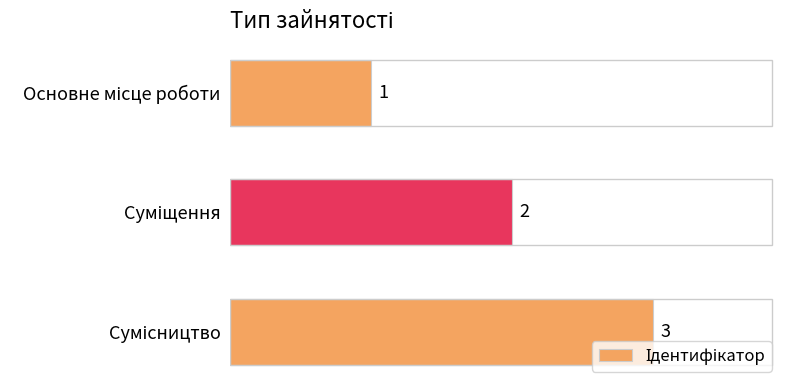

How many bars are there in total?

3